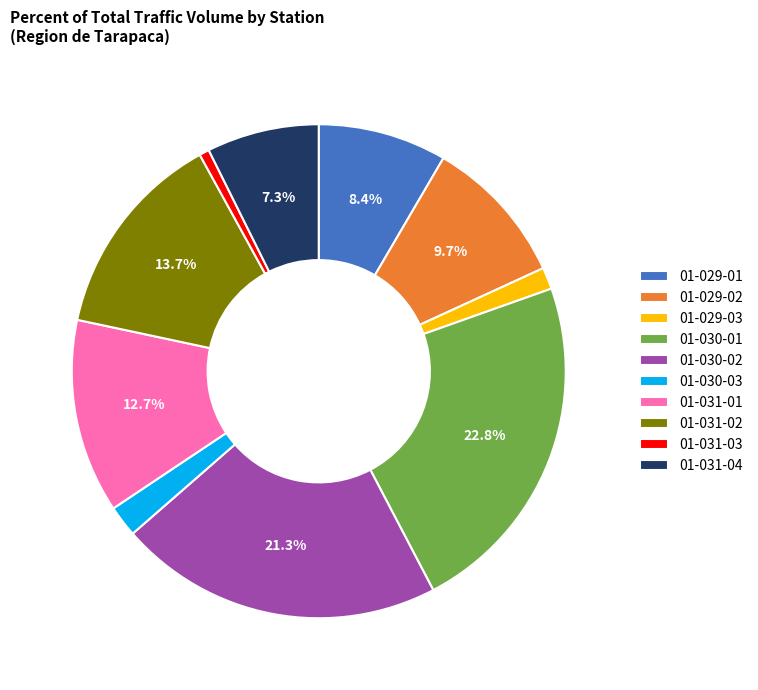

To the nearest percent, what is the difference between the largest and smallest slice percentages?

22%